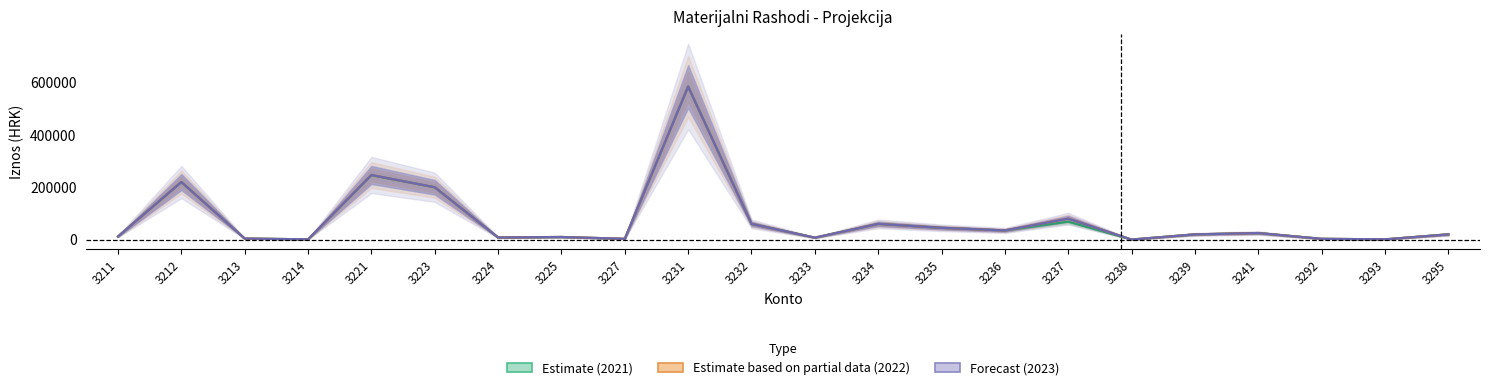

Does the chart display data point markers on the line(s)?

No